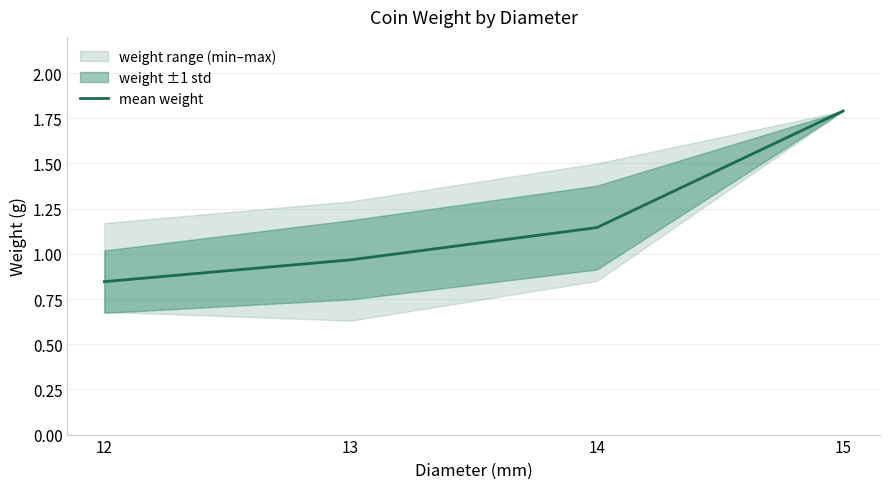

Is this an area chart (filled region under the line)?

No